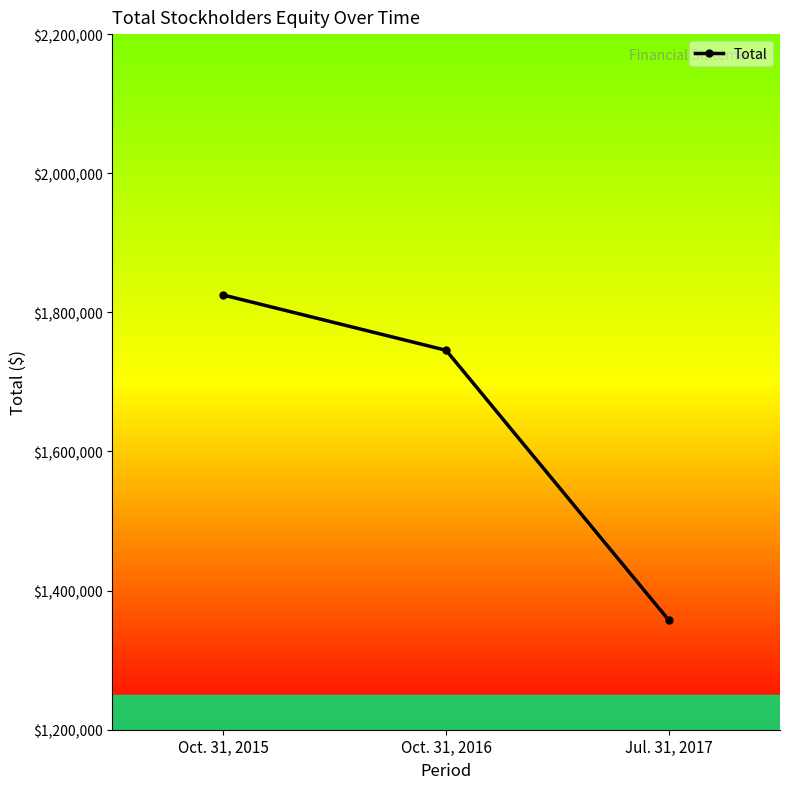

How many data points are less than 1745454?

1